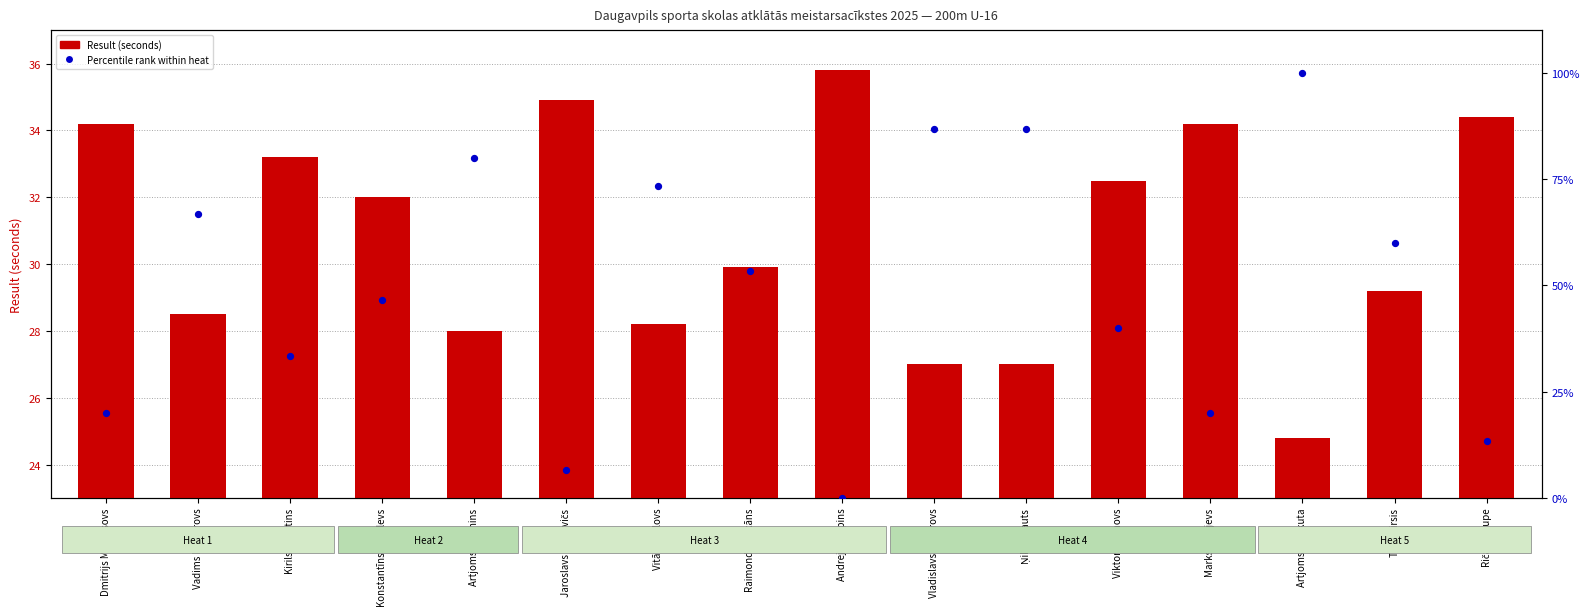

Which series has the largest Y range (max minus min)?

Percentile rank